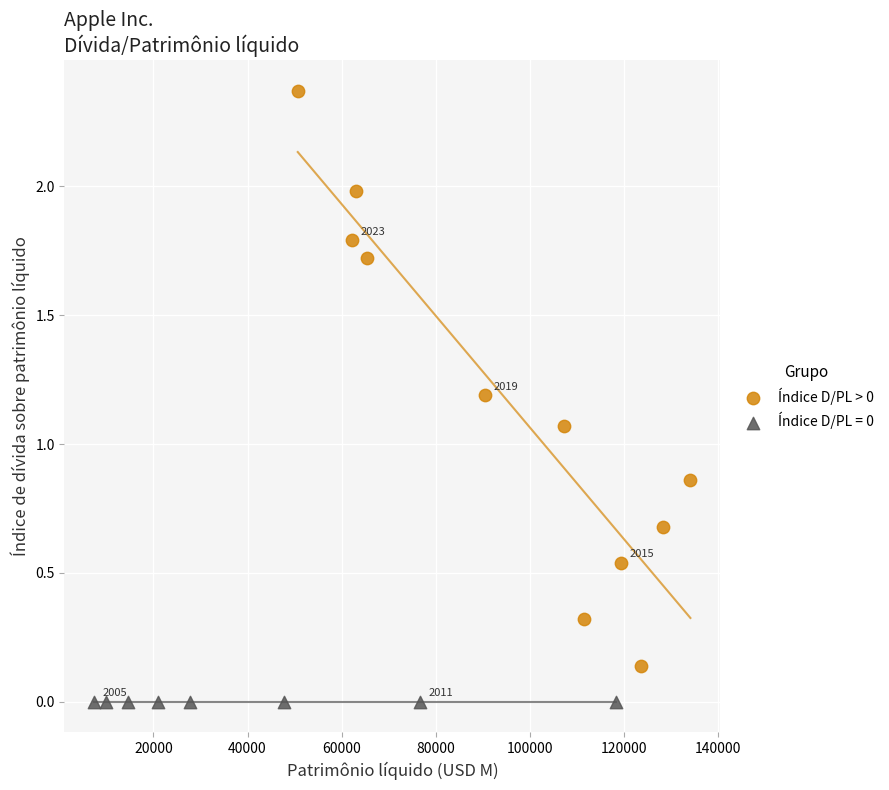

Which series reaches the maximum Y coordinate?

Índice D/PL > 0